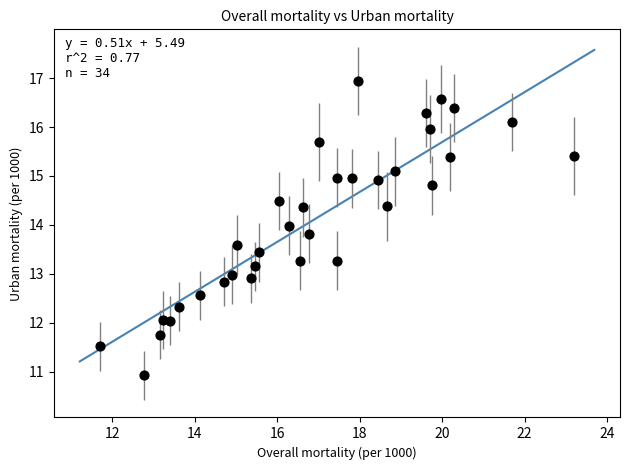

Count the number of points in this scatter plot.

34